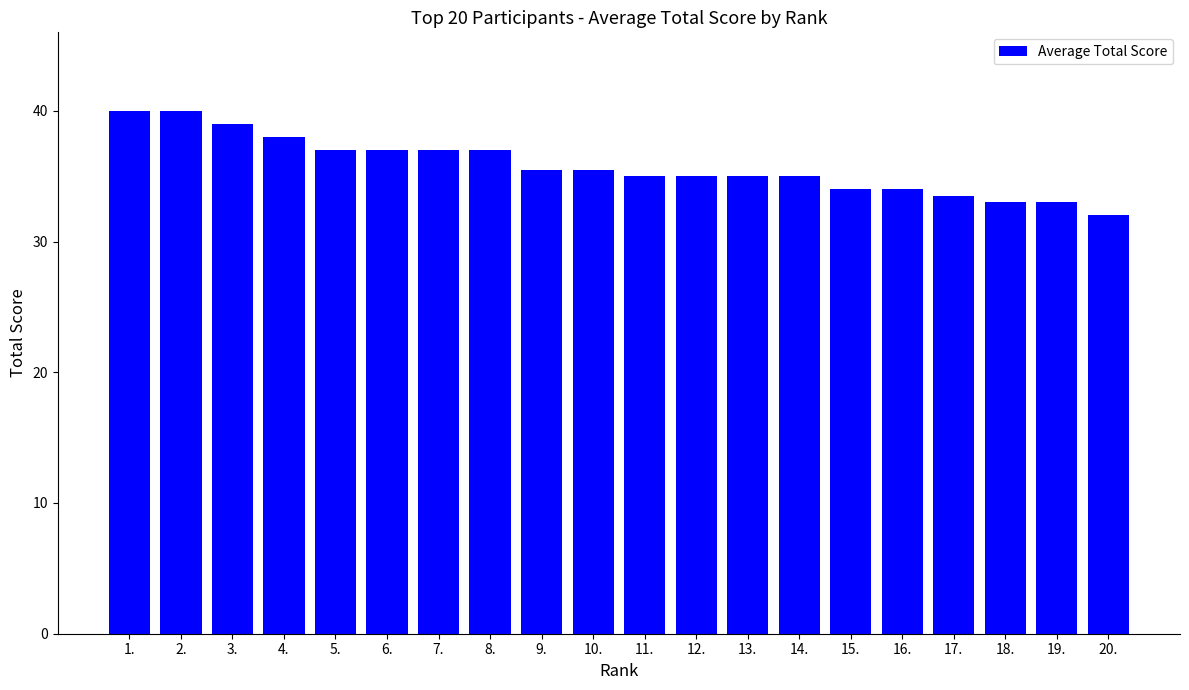

Count the number of data series in this chart.

1